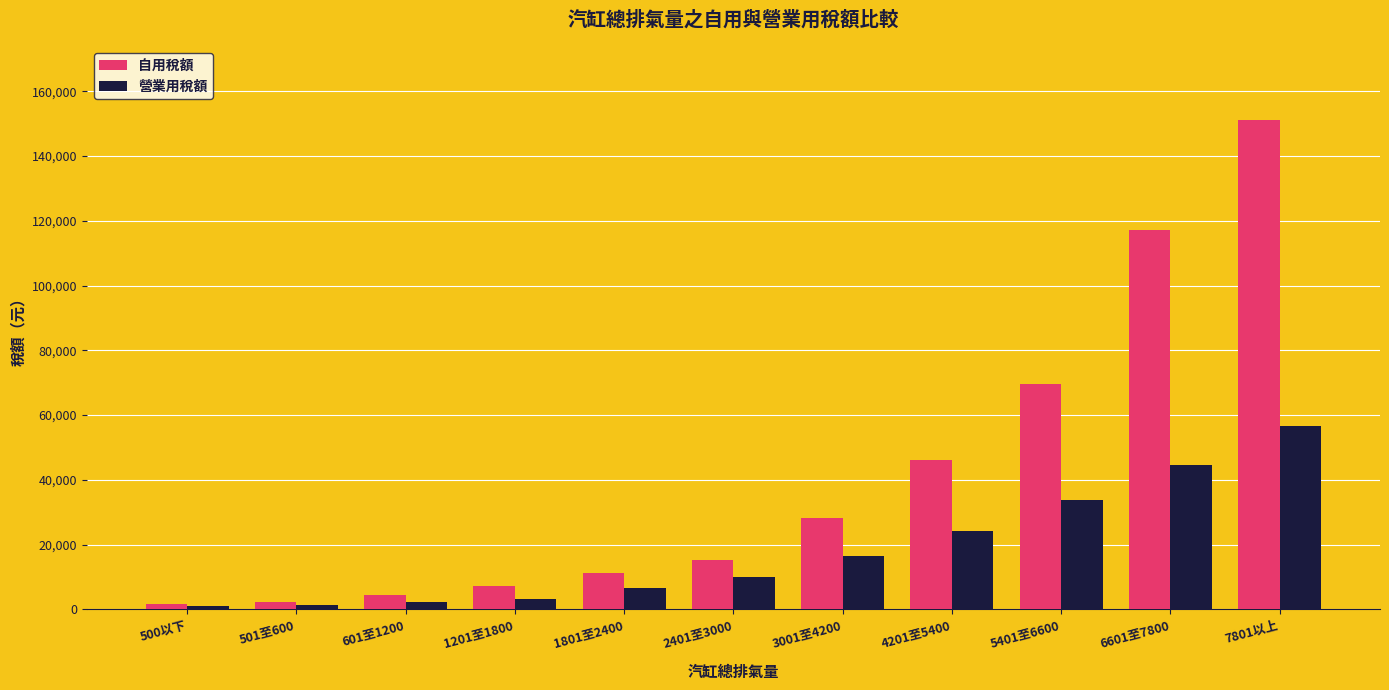

What value does the 營業用稅額 series have at 2401至3000, to the nearest 10?

9900